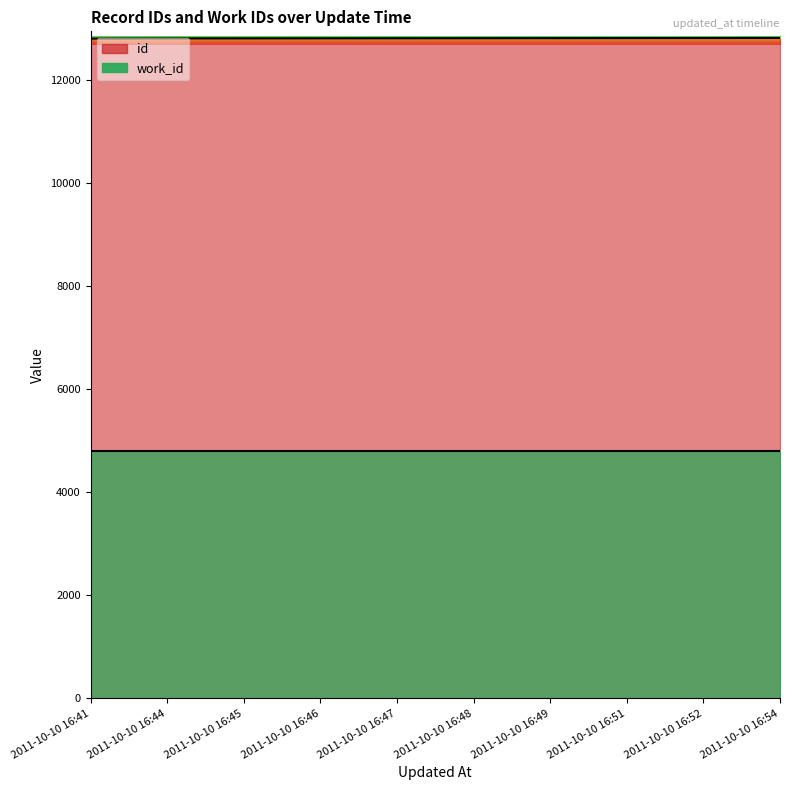

What is the sum of all values?

128063